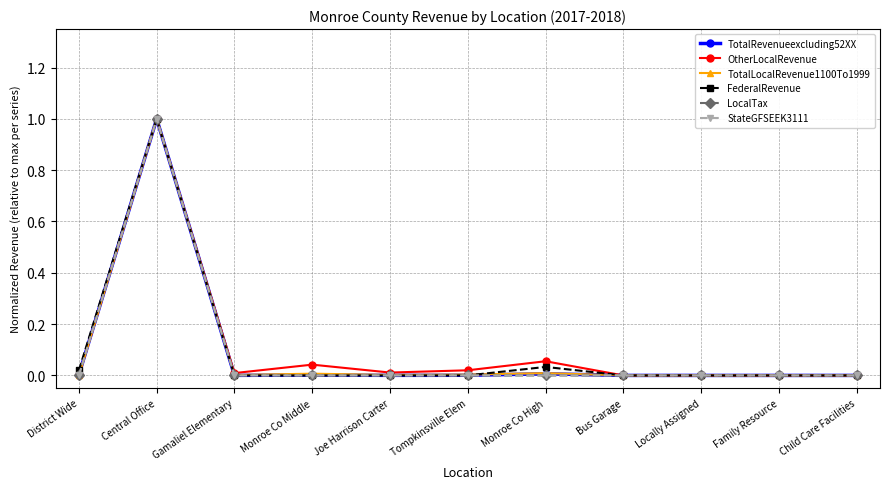

Reading right to left, list all the values displayed in this chart.

TotalRevenueexcluding52XX: 0.0	0.0	0.0	0.0	0.0	0.0	0.0	0.0	0.0	1.0	0.0
OtherLocalRevenue: 0.0	0.0	0.0	0.0	0.1	0.0	0.0	0.0	0.0	1.0	0.0
TotalLocalRevenue1100To1999: 0.0	0.0	0.0	0.0	0.0	0.0	0.0	0.0	0.0	1.0	0.0
FederalRevenue: 0.0	0.0	0.0	0.0	0.0	0.0	0.0	0.0	0.0	1.0	0.0
LocalTax: 0.0	0.0	0.0	0.0	0.0	0.0	0.0	0.0	0.0	1.0	0.0
StateGFSEEK3111: 0.0	0.0	0.0	0.0	0.0	0.0	0.0	0.0	0.0	1.0	0.0